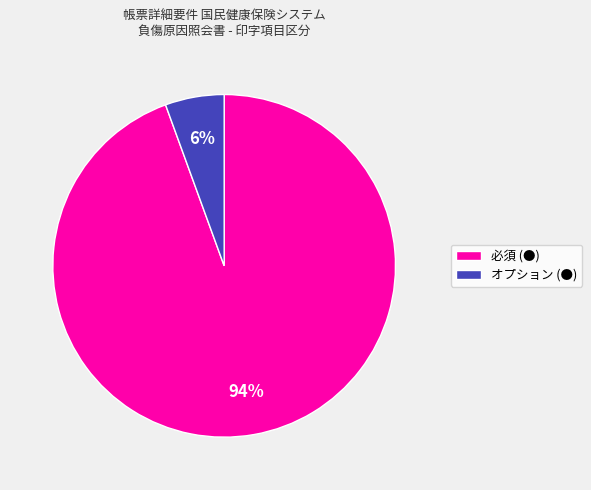

Does any single category account for the majority?

Yes